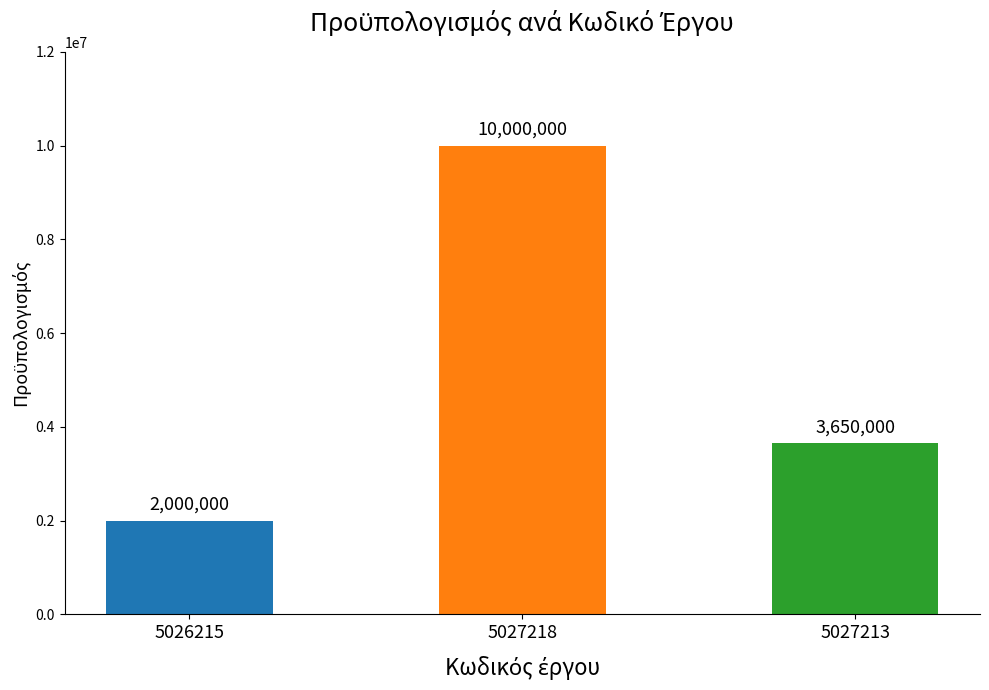

What is the label of the 2nd bar from the left?

5027218